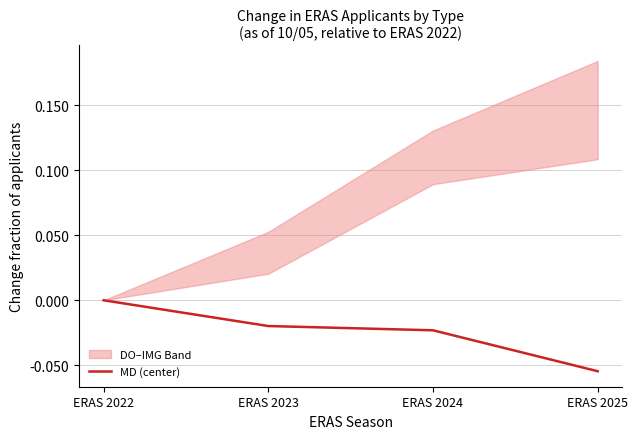

What is the difference between the maximum and minimum values?

0.1